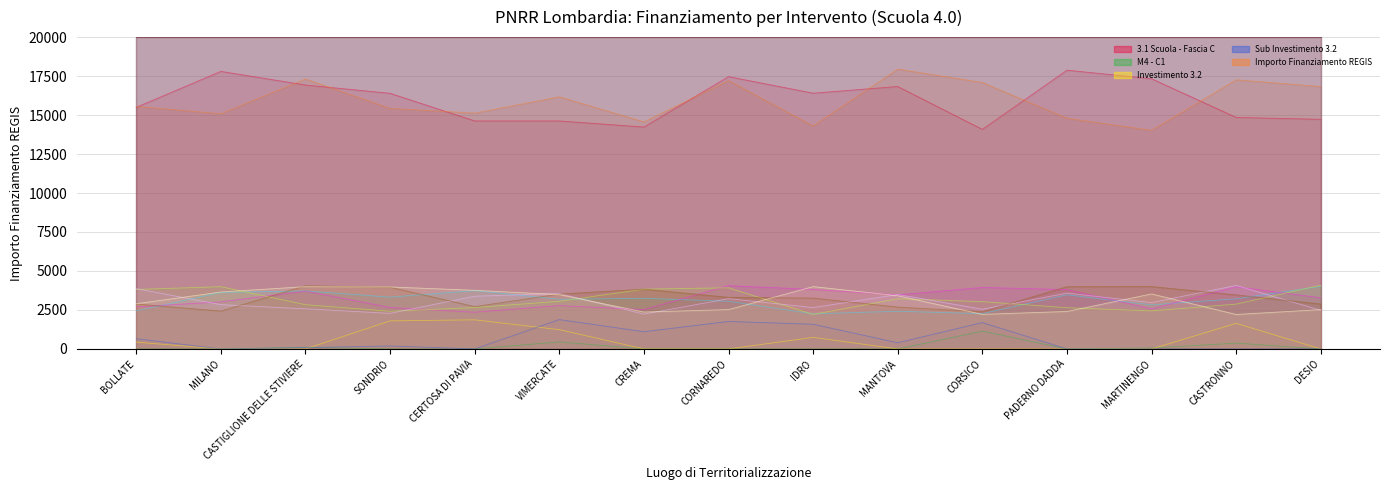

At how many categories does at least one series exceed 8709?

15